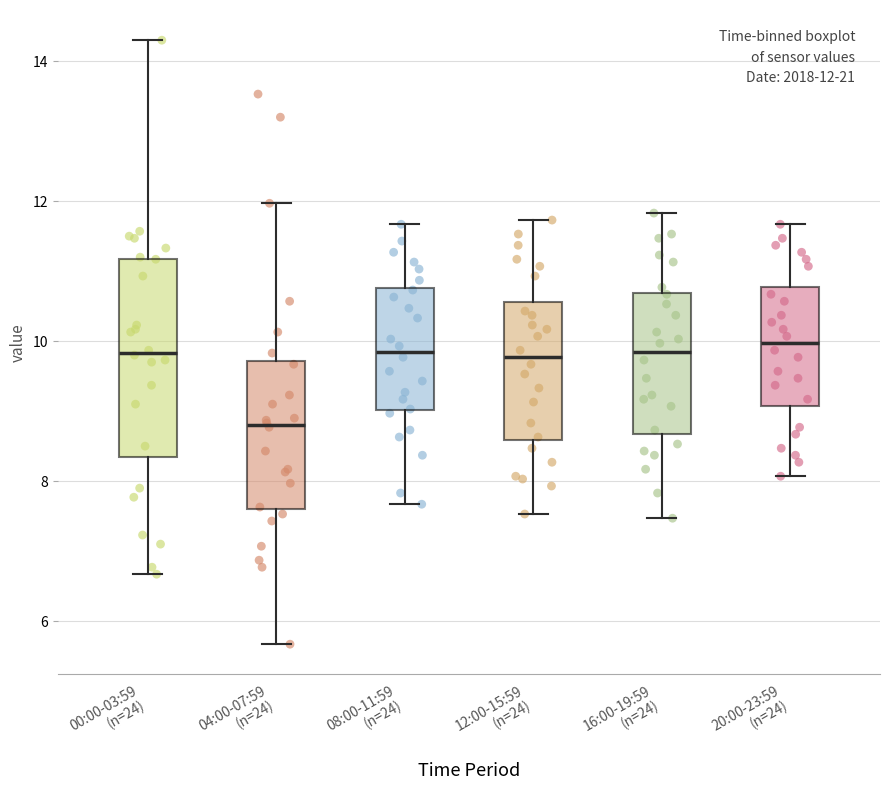

Comparing the boxes themselves (not the whiskers), which one is the tallest?

00:00-03:59 (n=24)